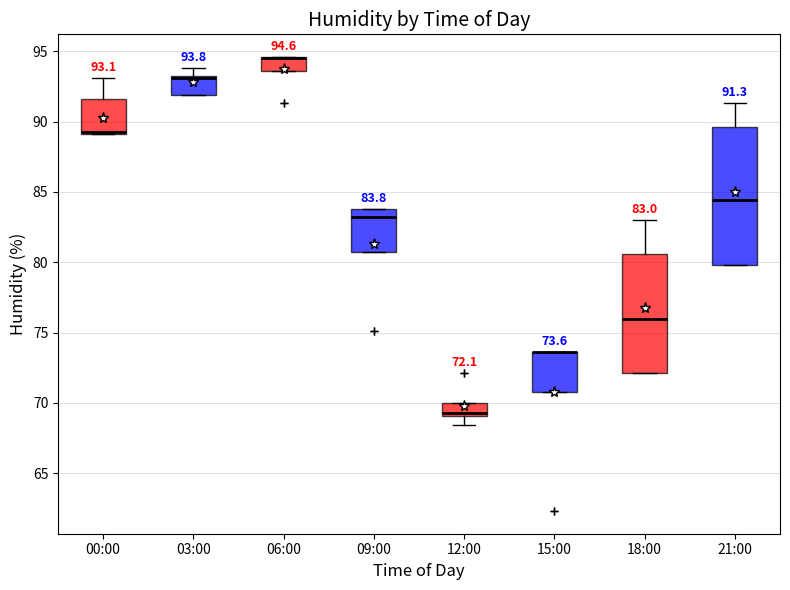

Which box is the tallest, from its lower edge to its upper edge?

21:00